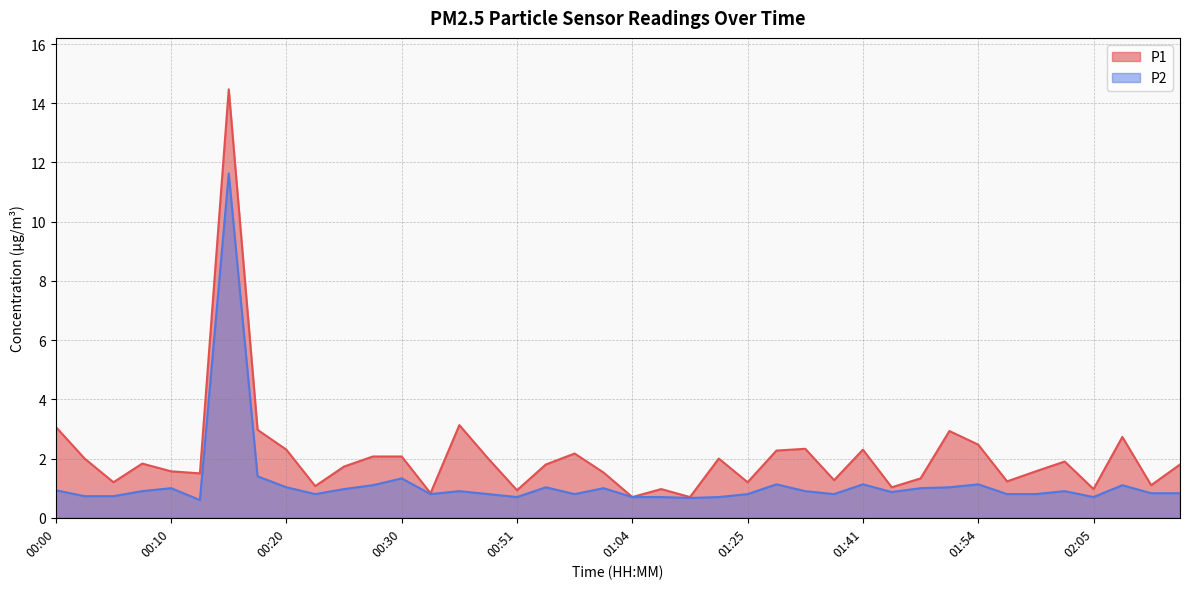

What is the value of the P1 point at the 14th from the left?

0.8